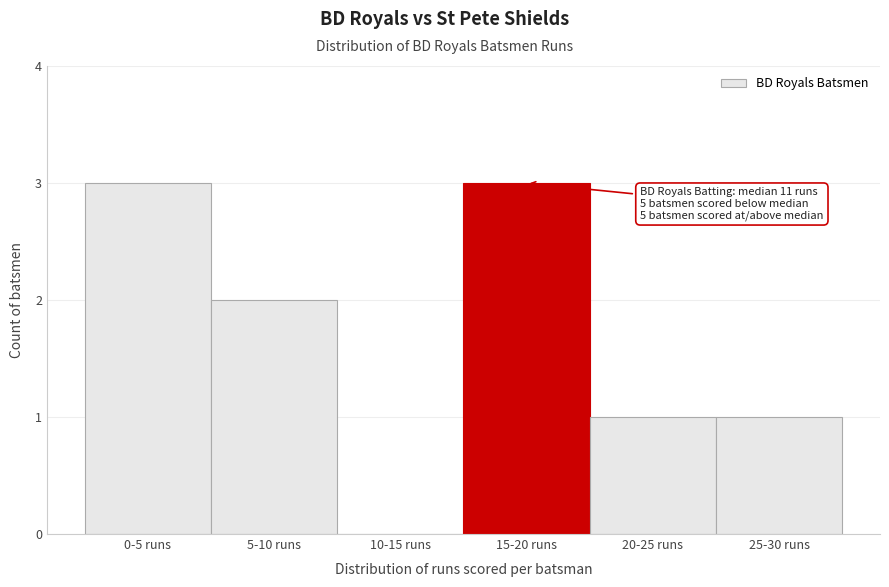

Reading left to right, extract all data points from this chart.

0-5 runs=3	5-10 runs=2	10-15 runs=0	15-20 runs=3	20-25 runs=1	25-30 runs=1